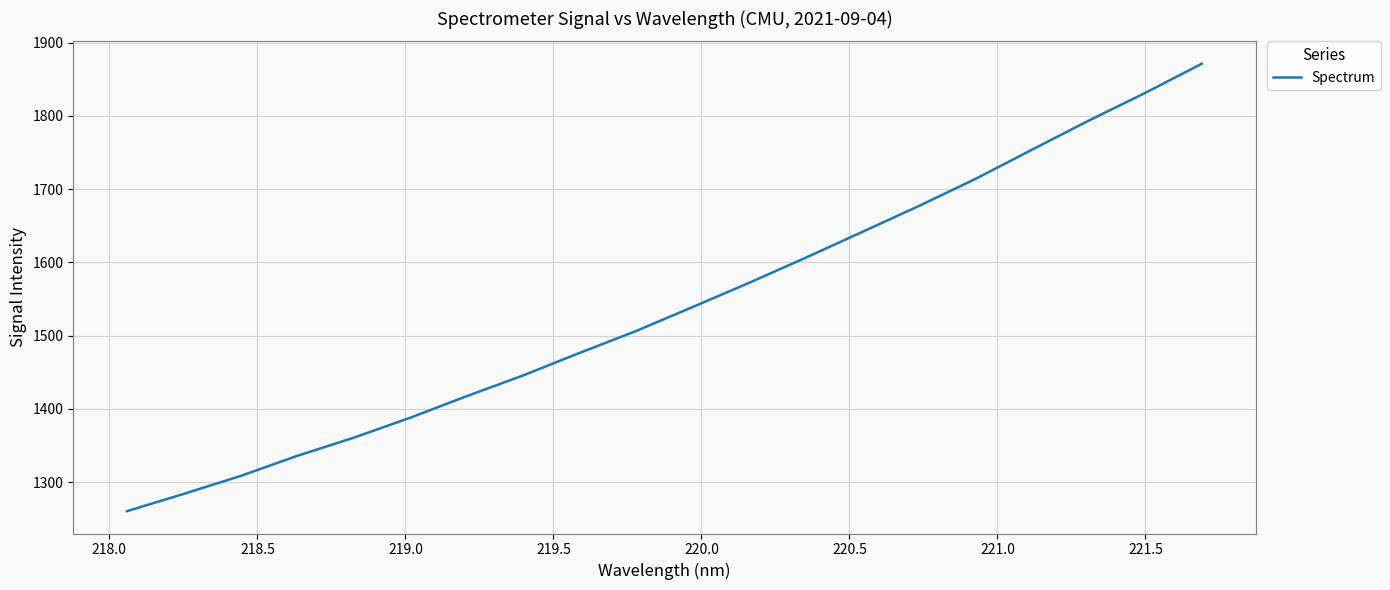

What is the difference between the second highest and second lowest values?

547.5